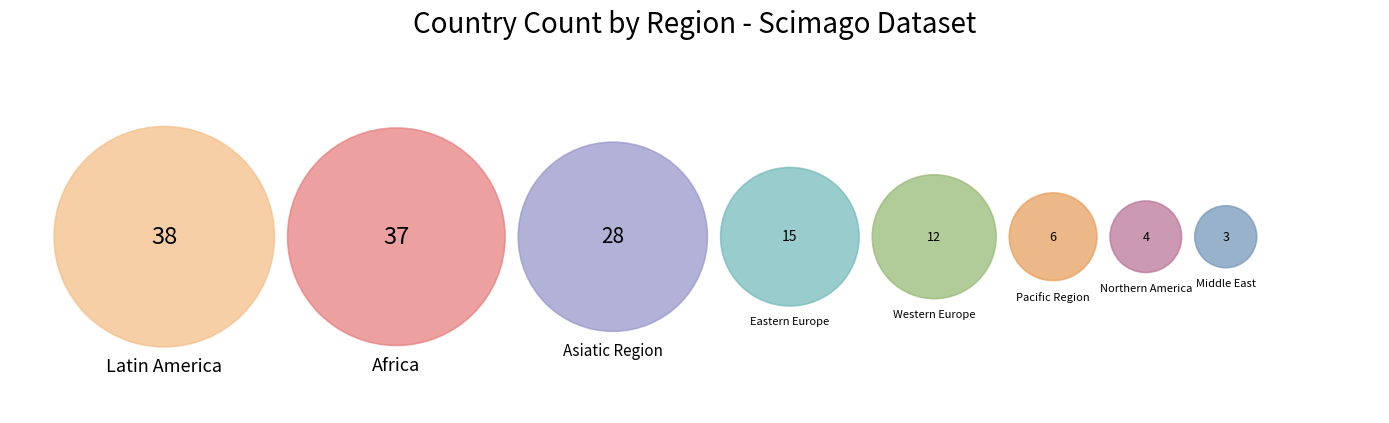

To the nearest percent, what is the difference between the largest and smallest slice percentages?

24%